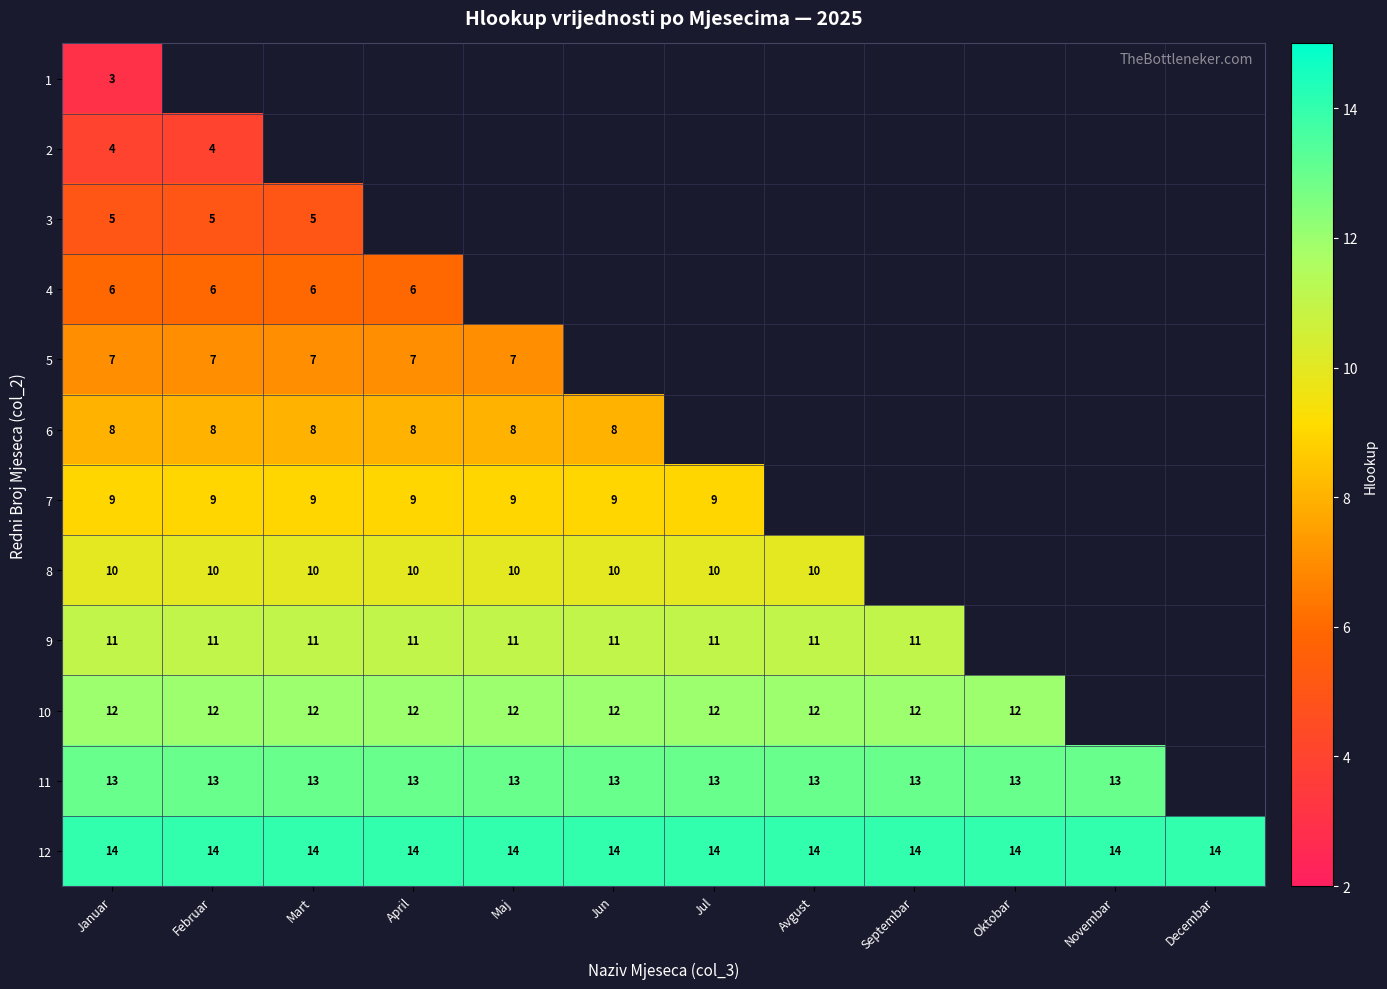

Count the number of categories in the chart.

12